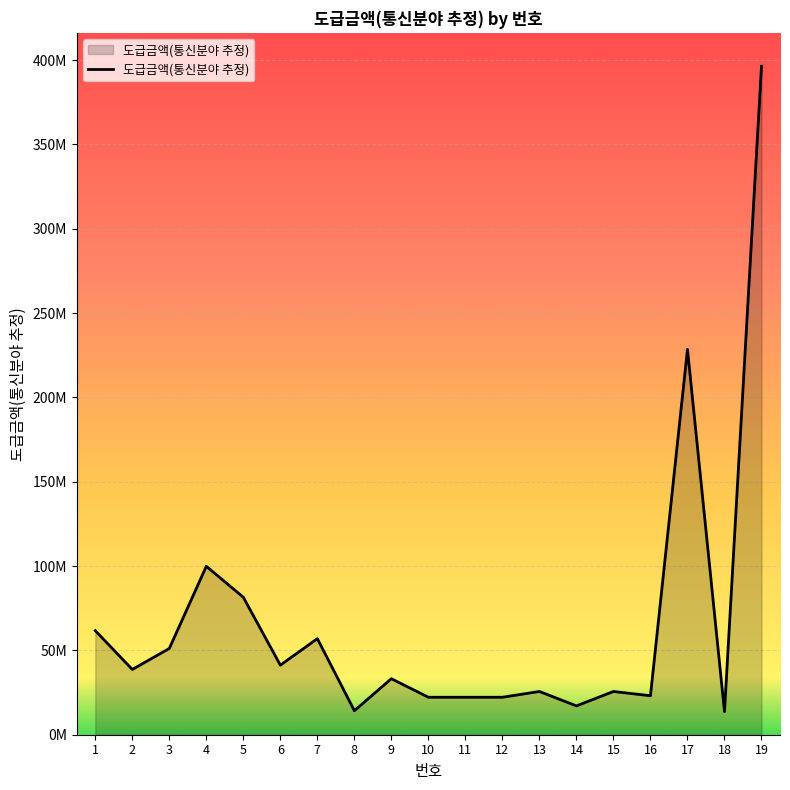

At which label is the value closest to 205000896?

17